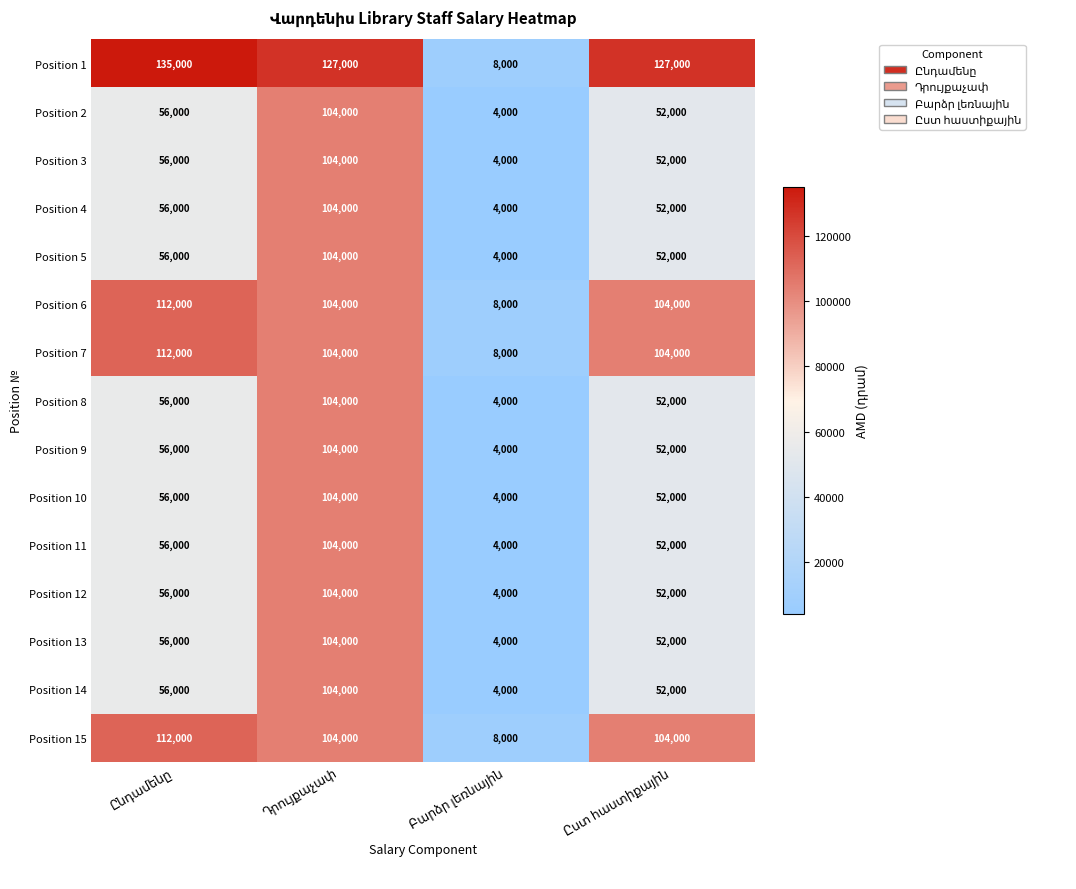

Which series has the widest spread of values?

Position 1